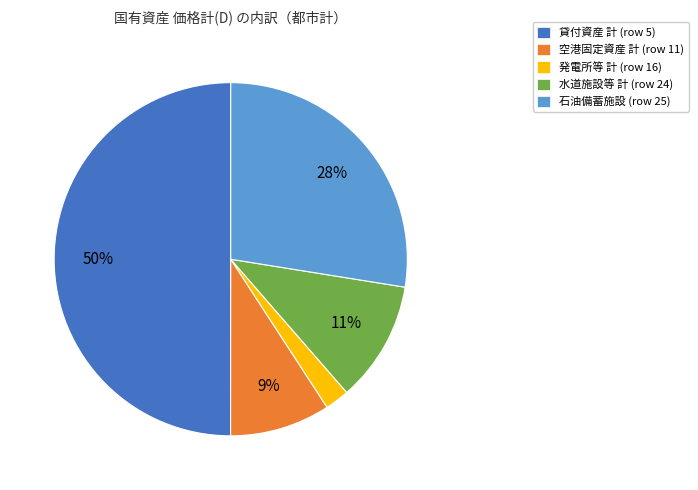

To the nearest percent, what is the difference between the largest and smallest slice percentages?

48%